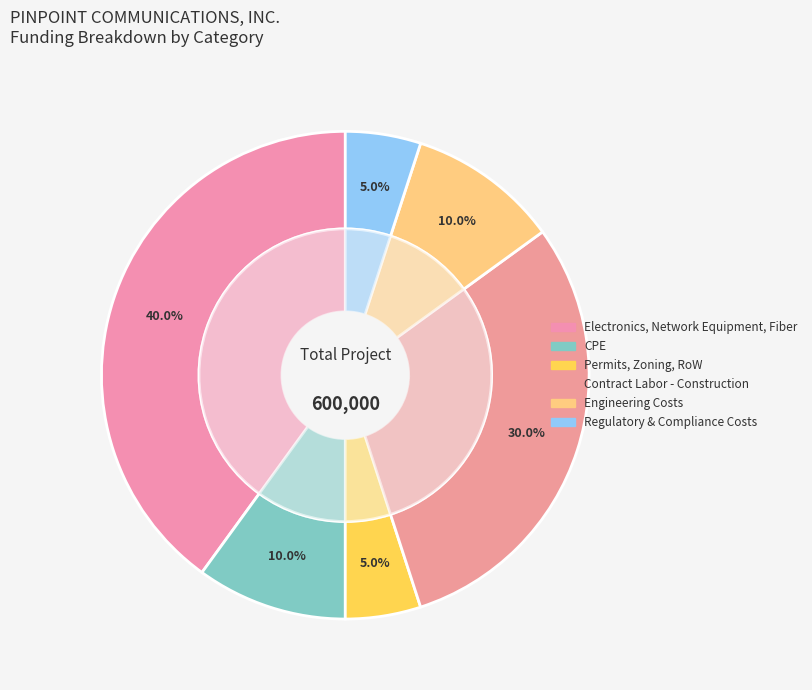

What portion of the pie excludes Contract Labor - Construction?

70.0%